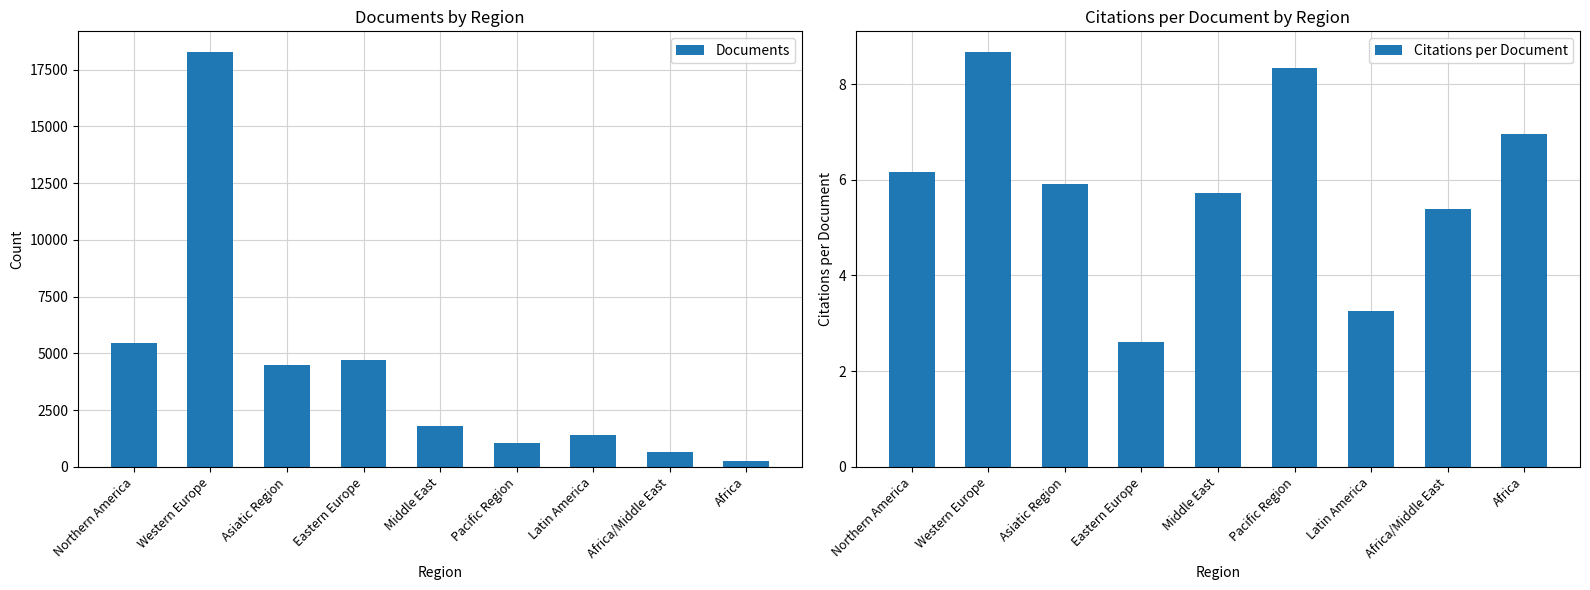

Reading right to left, list all the values displayed in this chart.

Documents: Africa=260.0	Africa/Middle East=634.0	Latin America=1393.0	Pacific Region=1033.0	Middle East=1817.0	Eastern Europe=4709.0	Asiatic Region=4497.0	Western Europe=18278.0	Northern America=5465.0
Citations per Document: Africa=7.0	Africa/Middle East=5.4	Latin America=3.3	Pacific Region=8.3	Middle East=5.7	Eastern Europe=2.6	Asiatic Region=5.9	Western Europe=8.7	Northern America=6.2